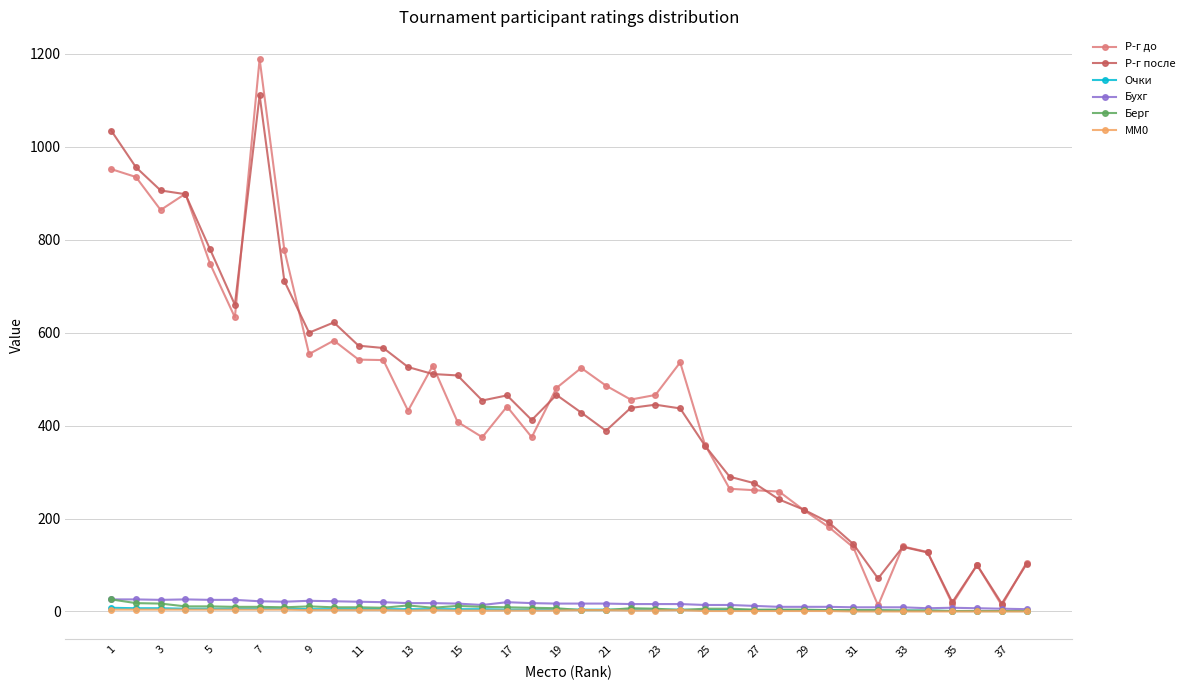

True or false: Р-г до has more than 2 points higher than both neighbors.

True